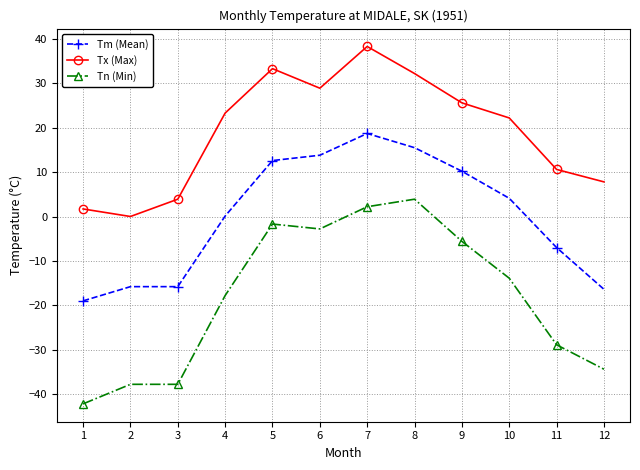

True or false: Tm (Mean) has a value of 12.6 at 5.

True